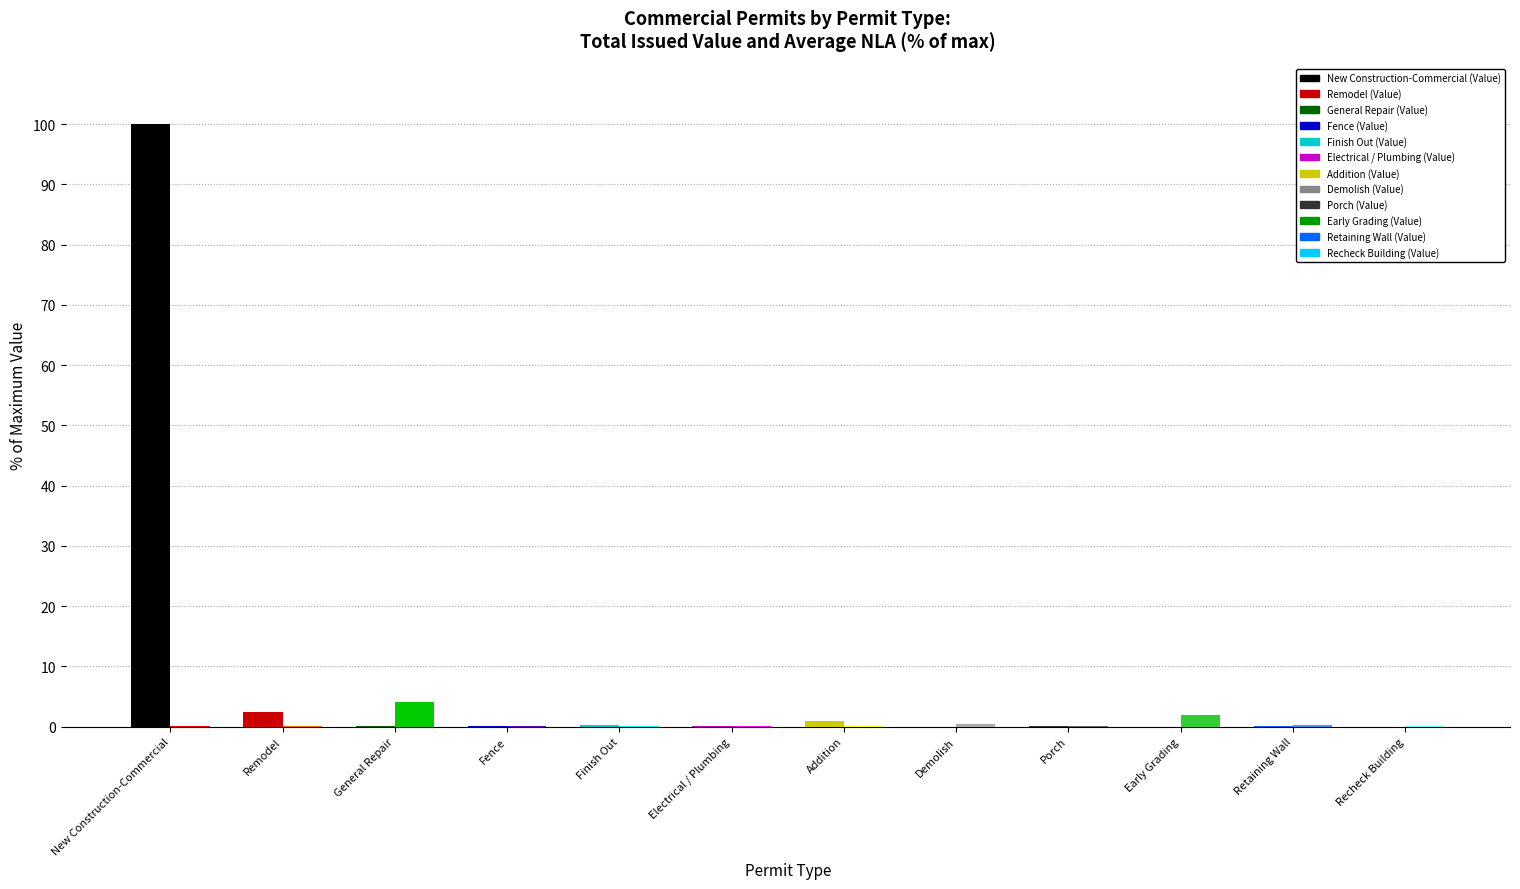

How many categories are shown in the chart?

12